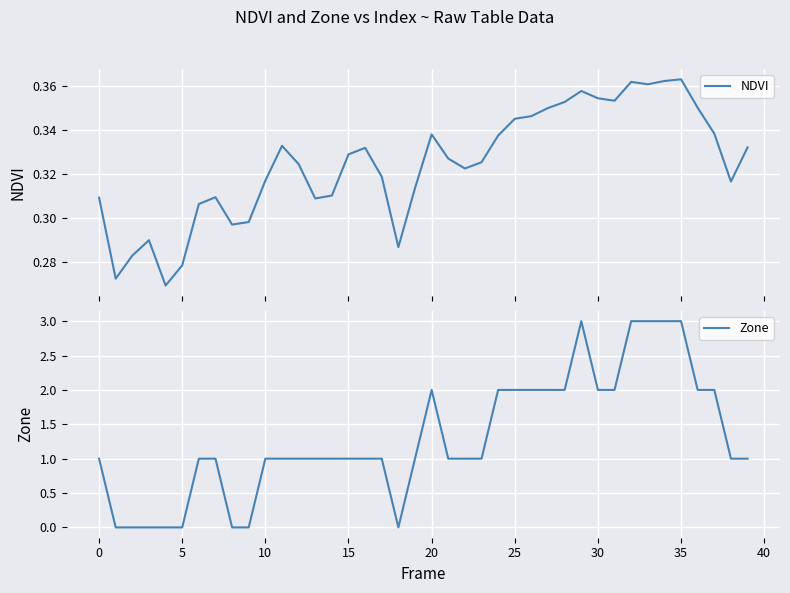

What is the difference between the maximum and minimum values in the NDVI series?

0.1